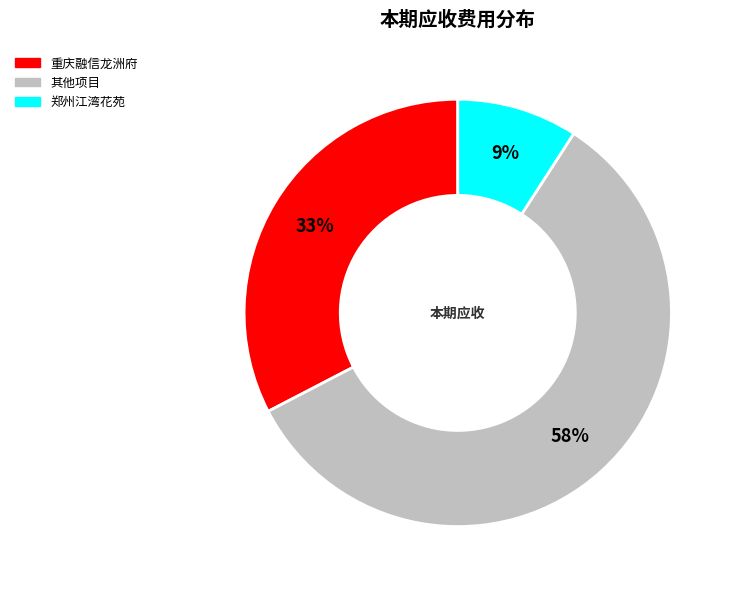

To the nearest percent, what is the average slice percentage?

33%